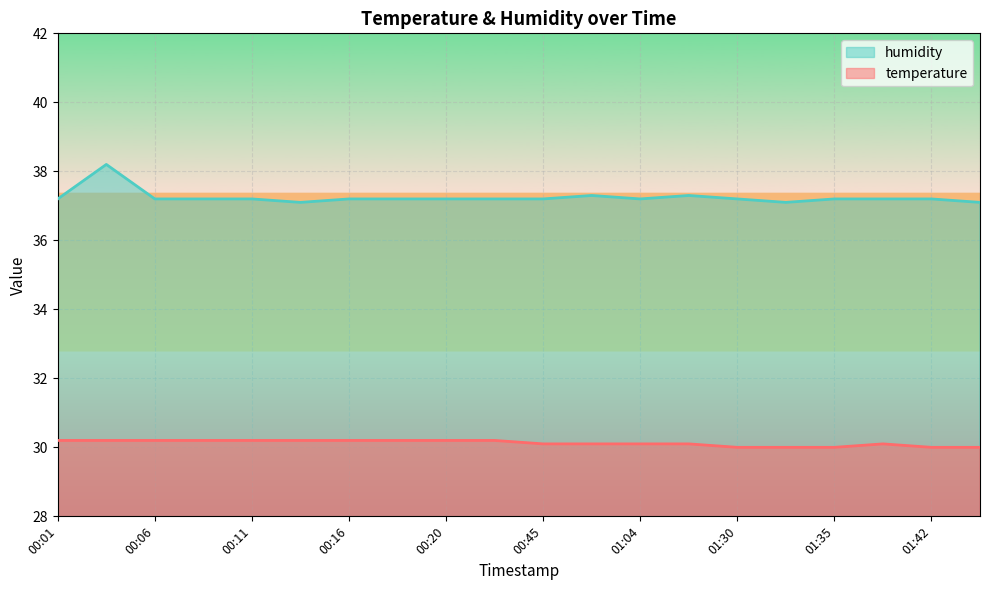

List the labels in order of temperature value, smallest first.

01:30, 01:32, 01:35, 01:42, 01:45, 00:45, 01:02, 01:04, 01:07, 01:40, 00:01, 00:03, 00:06, 00:08, 00:11, 00:13, 00:16, 00:18, 00:20, 00:23